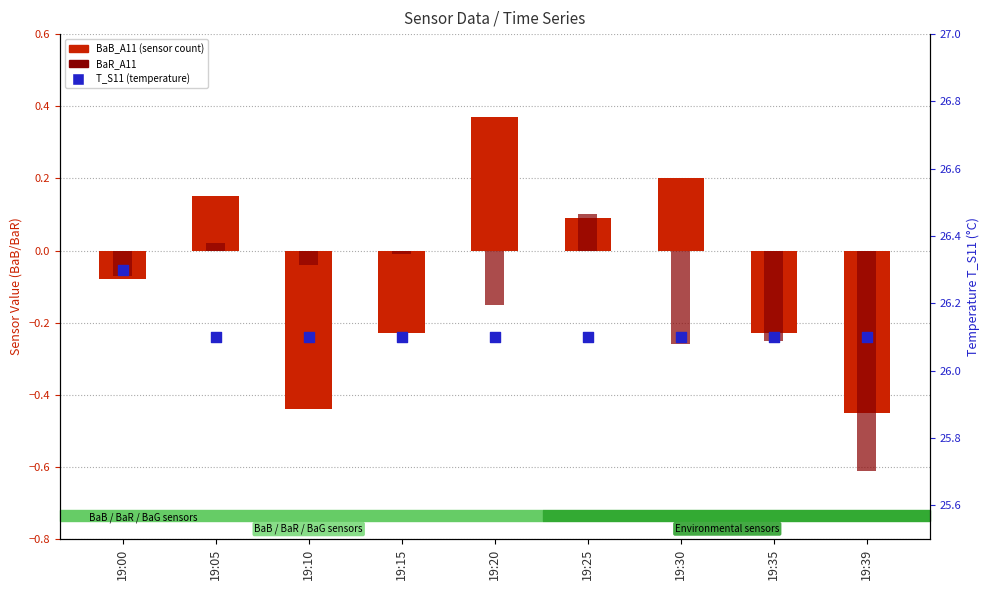

Is the value of BaR_A11 at 19:15 greater than the value of BaB_A11 (sensor count) at 19:10?

Yes